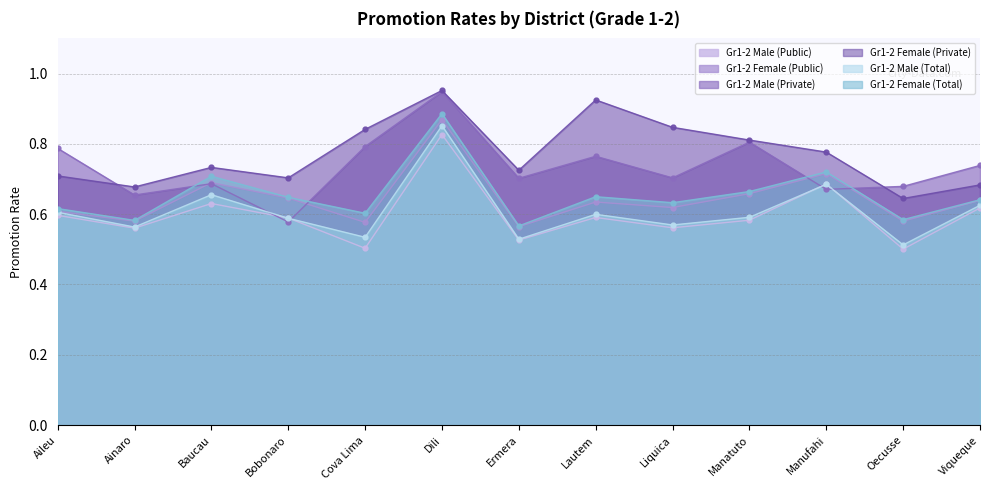

Which category has the highest value across all series?

Dili